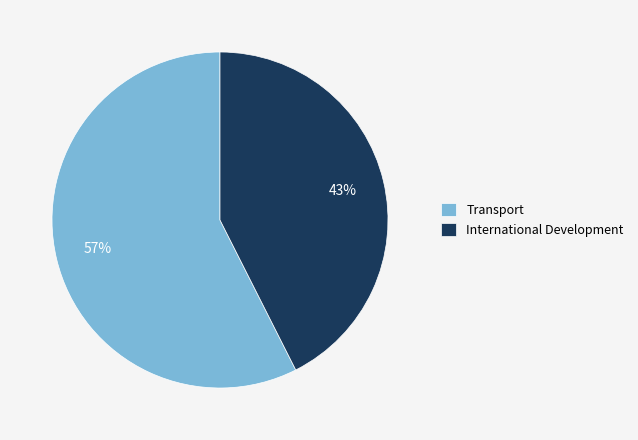

To the nearest percent, what percentage of the pie is International Development?

43%